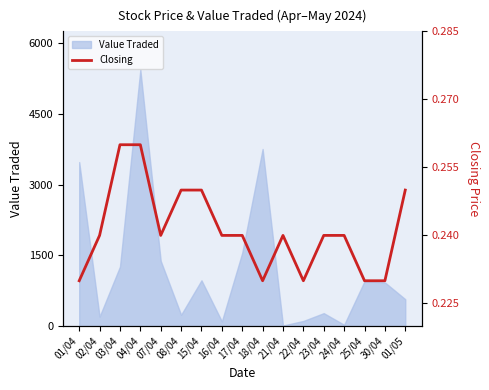

What is the label of the 15th point from the left?

25/04